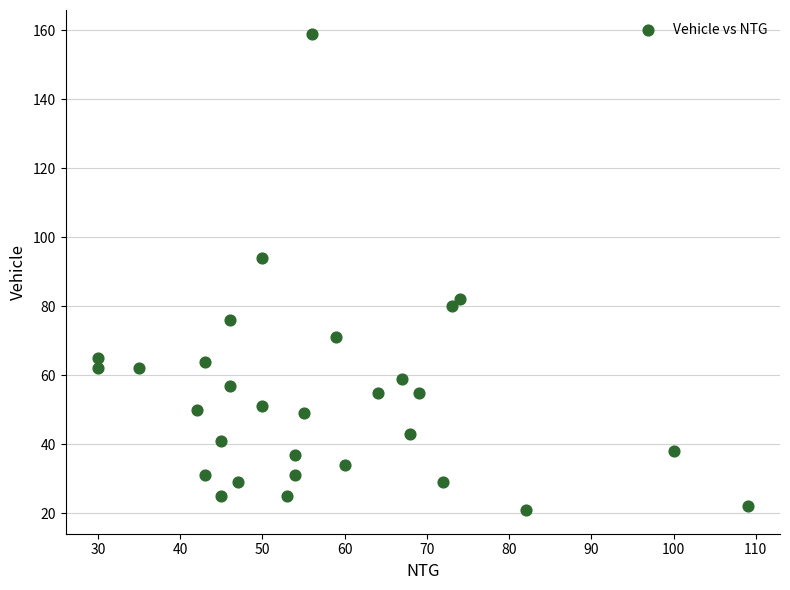

What is the range of Y values (max minus min)?

138